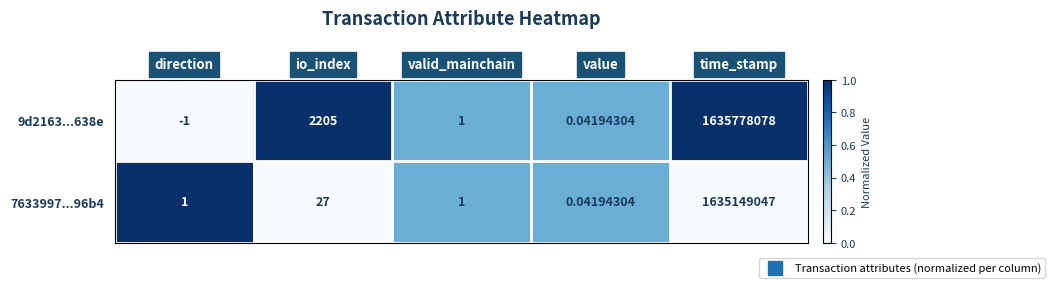

Which category has the highest value across all series?

time_stamp